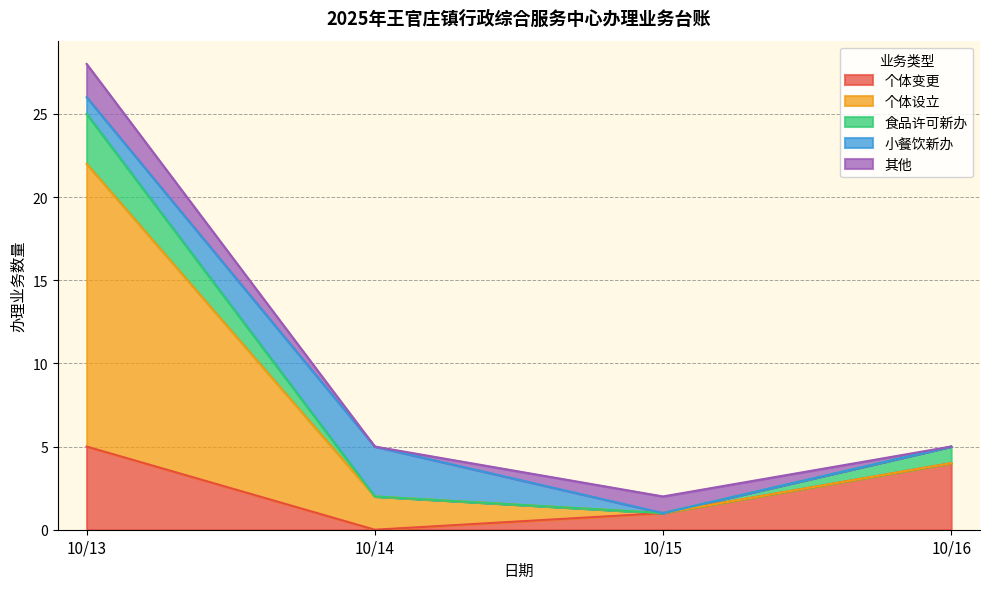

Which category has the highest value across all series?

2025/10/13